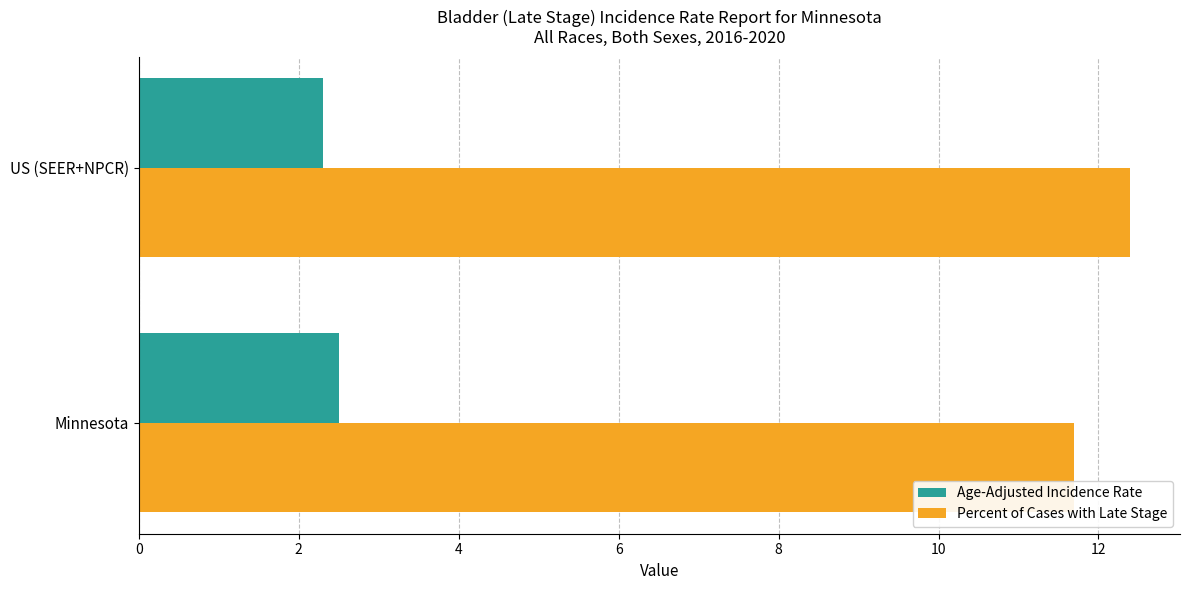

Is it true that Age-Adjusted Incidence Rate equals 1.6 at Minnesota?

False